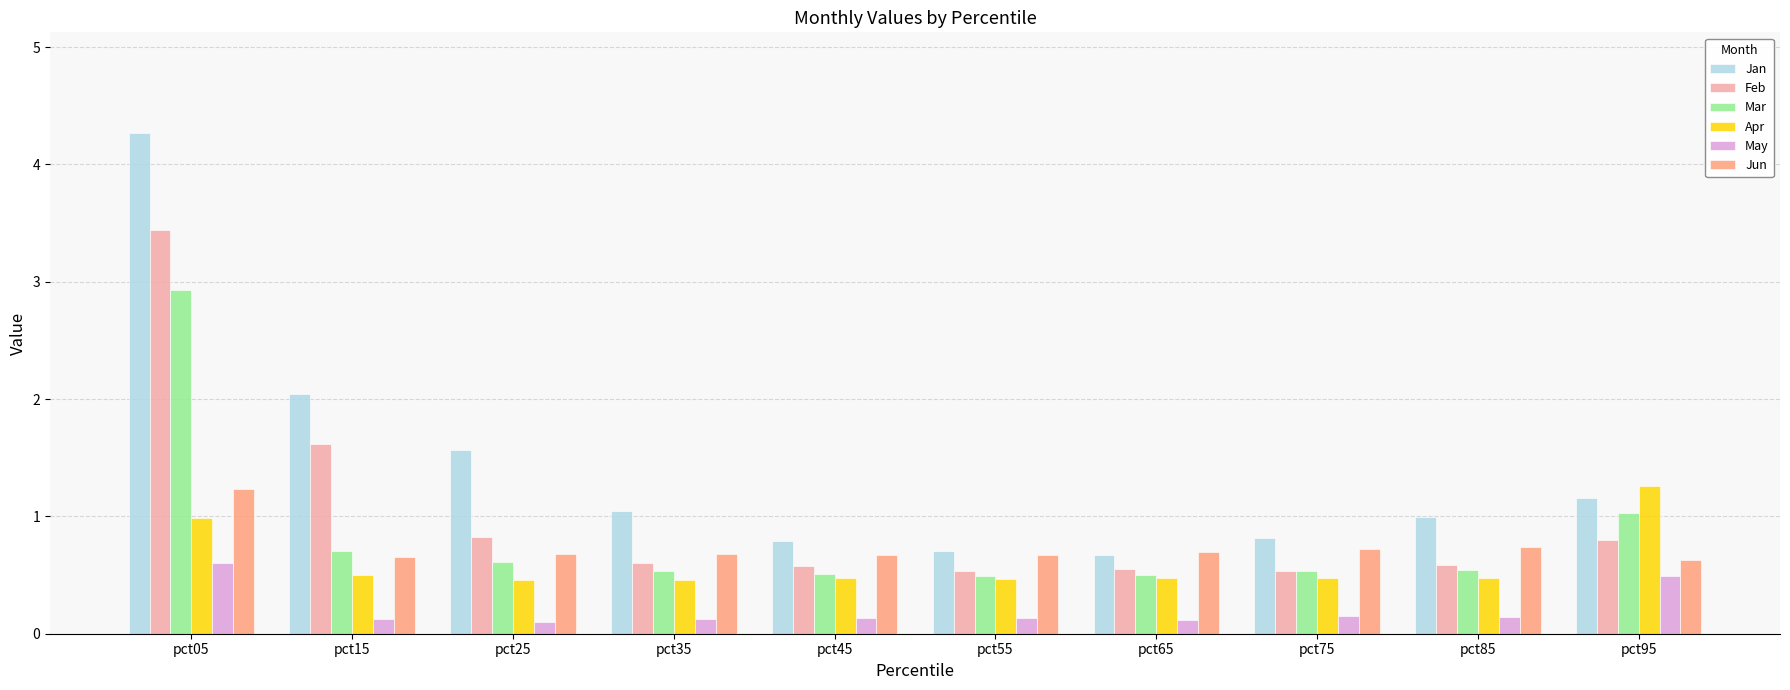

What is the greatest value displayed?

4.3